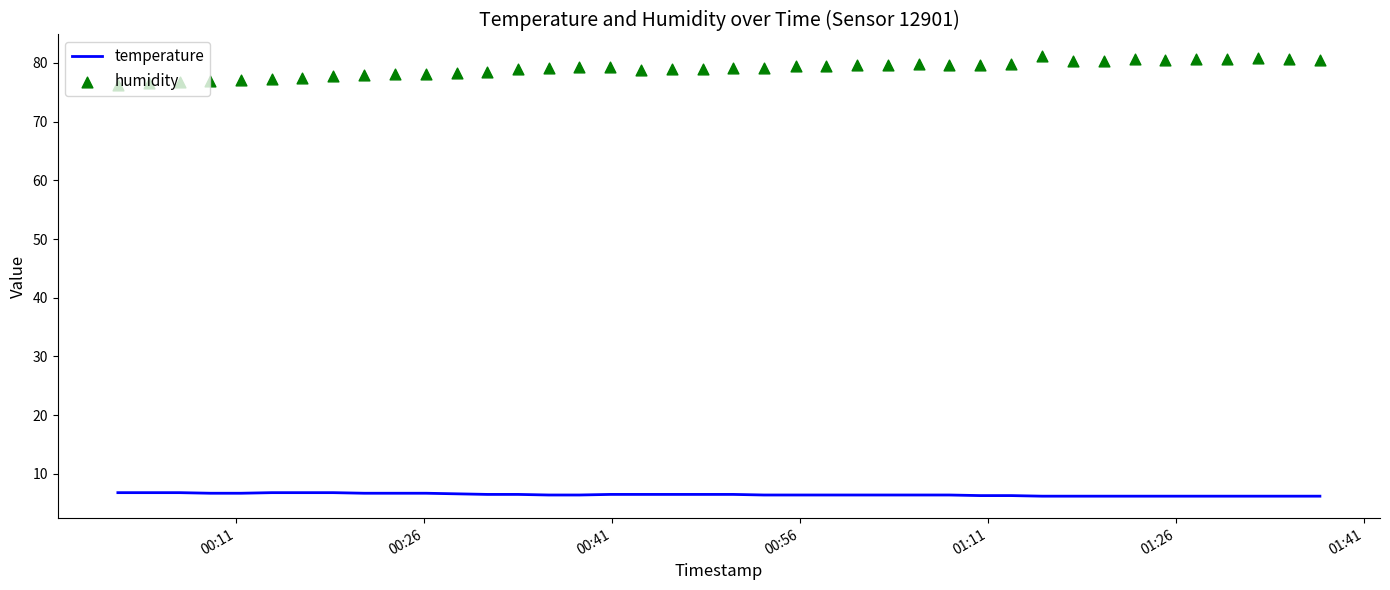

Which series contains the lowest Y value?

temperature